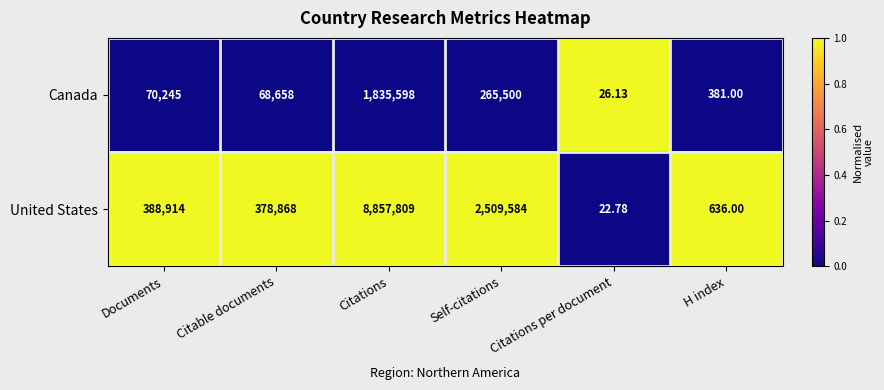

At Self-citations, list the series in order from smallest to largest.

Canada, United States